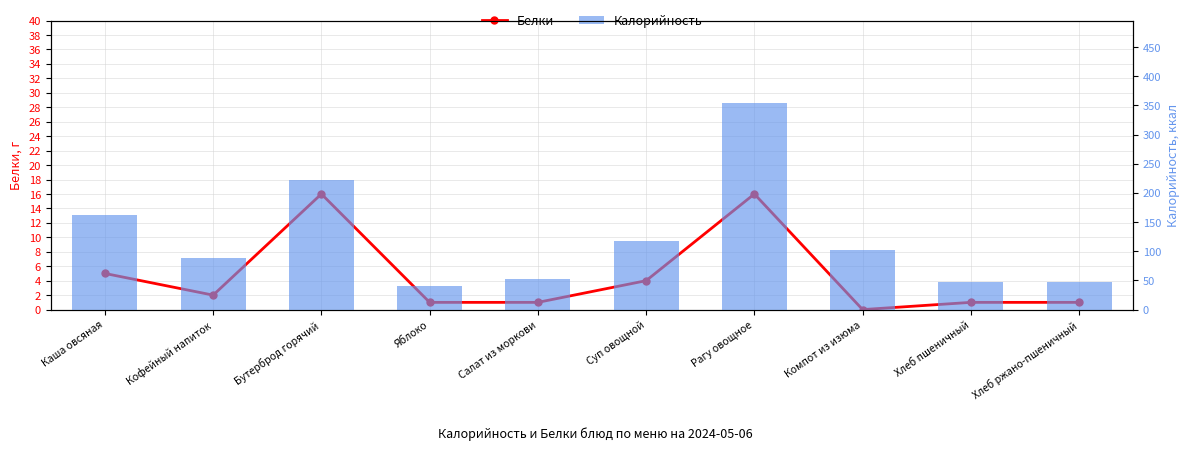

Which series has the largest range (max minus min)?

Калорийность